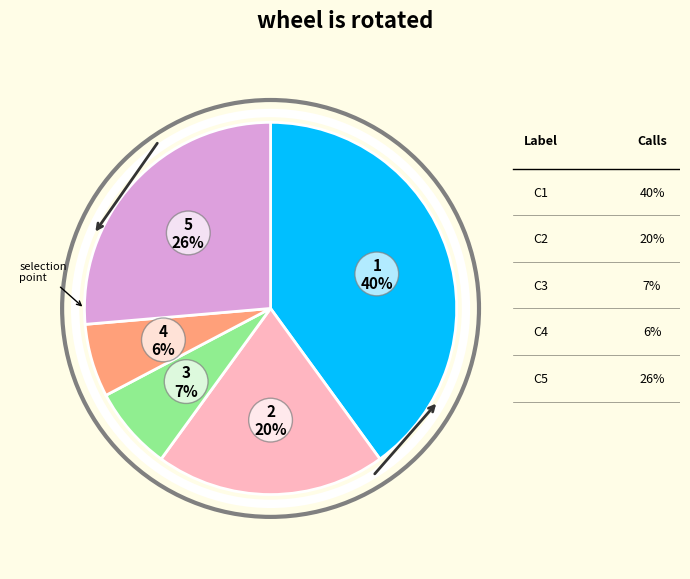

To the nearest percent, what is the average slice percentage?

20%